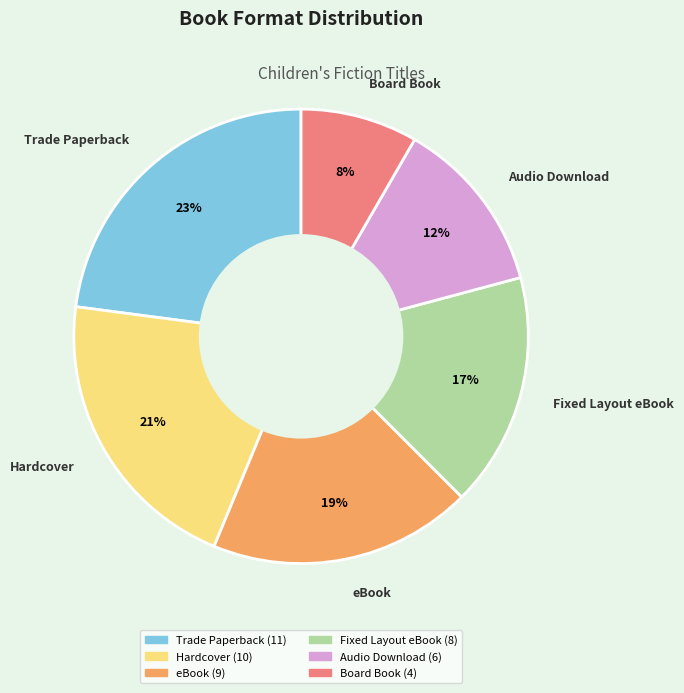

Count the number of slices in the pie.

6